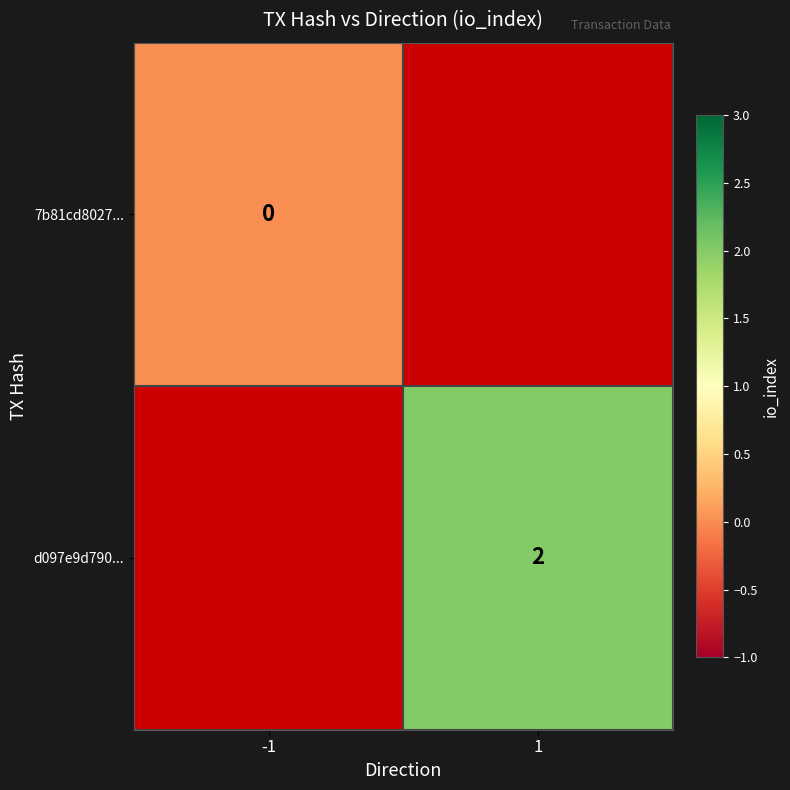

Is the value of 7b81cd8027... at -1 greater than the value of d097e9d790... at 1?

No